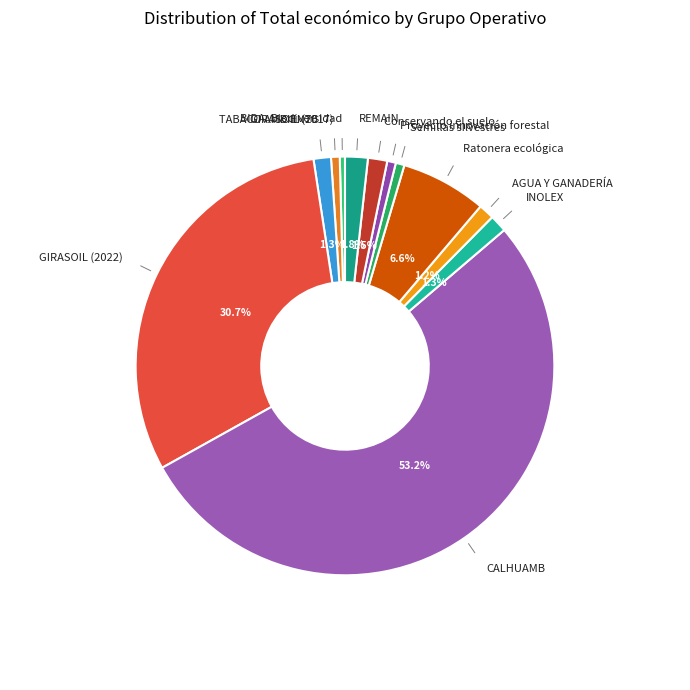

What is the majority slice?

CALHUAMB